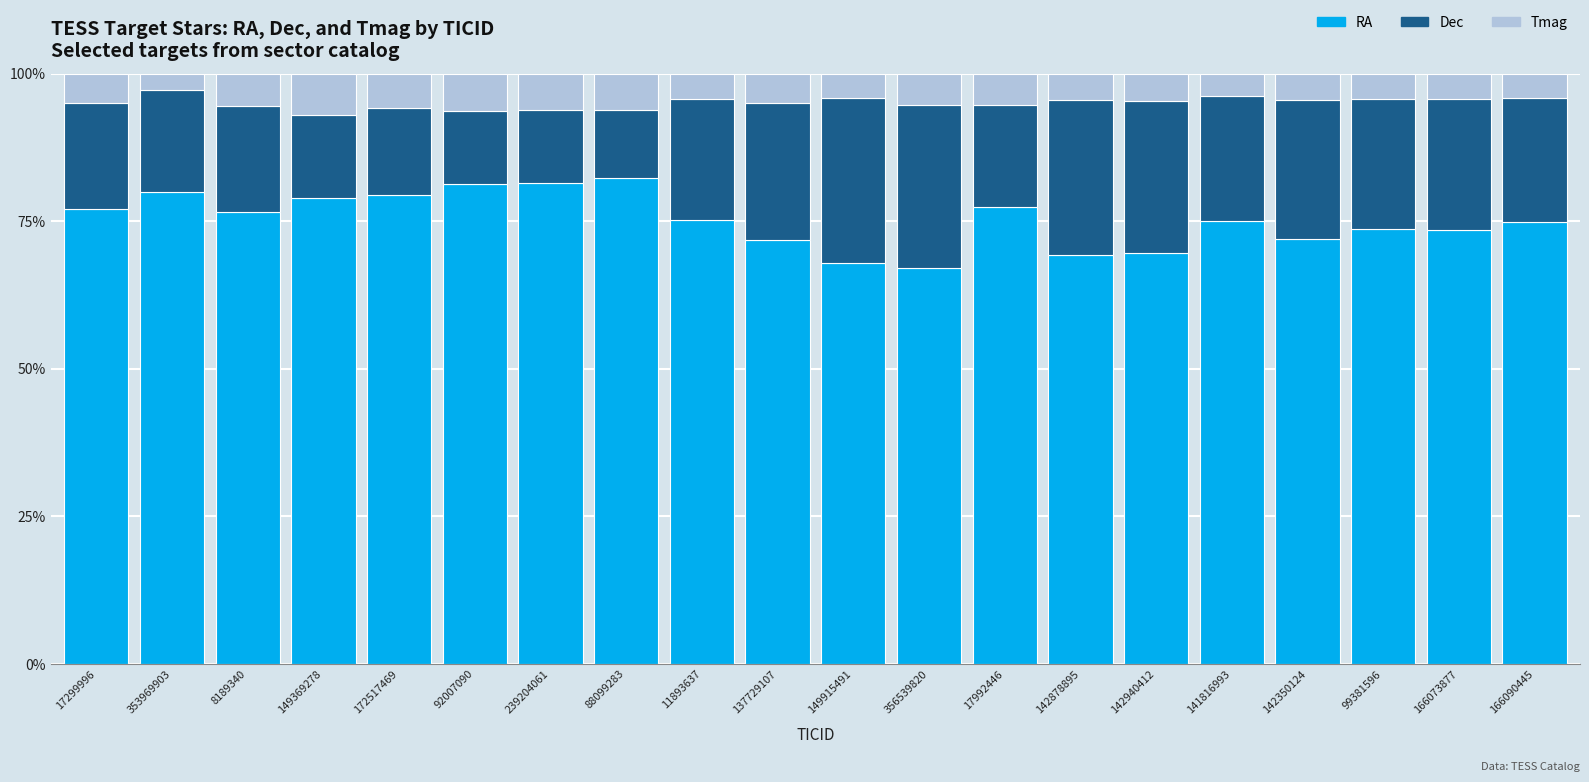

What is the total value across all series at 141816993?

100.0